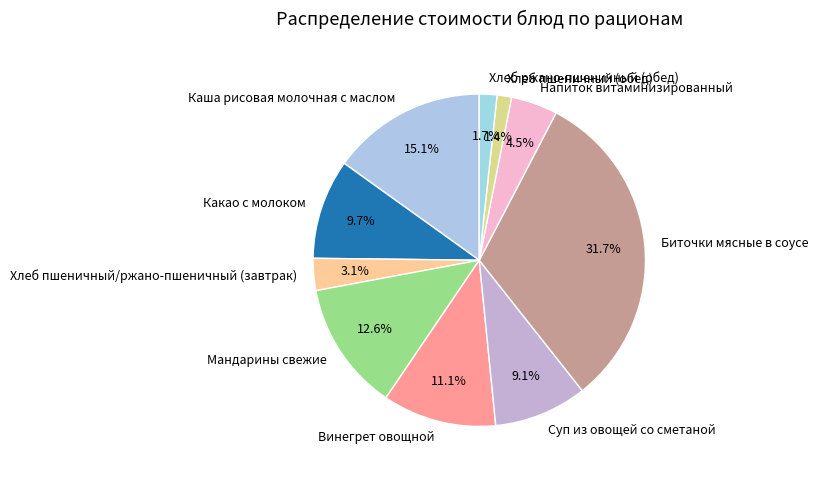

The Какао с молоком slice represents 1% of the pie. True or false?

False